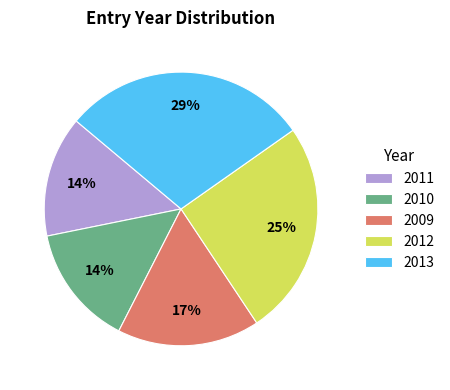

To the nearest percent, what is the combined percentage of 2013 and 2011?

43%